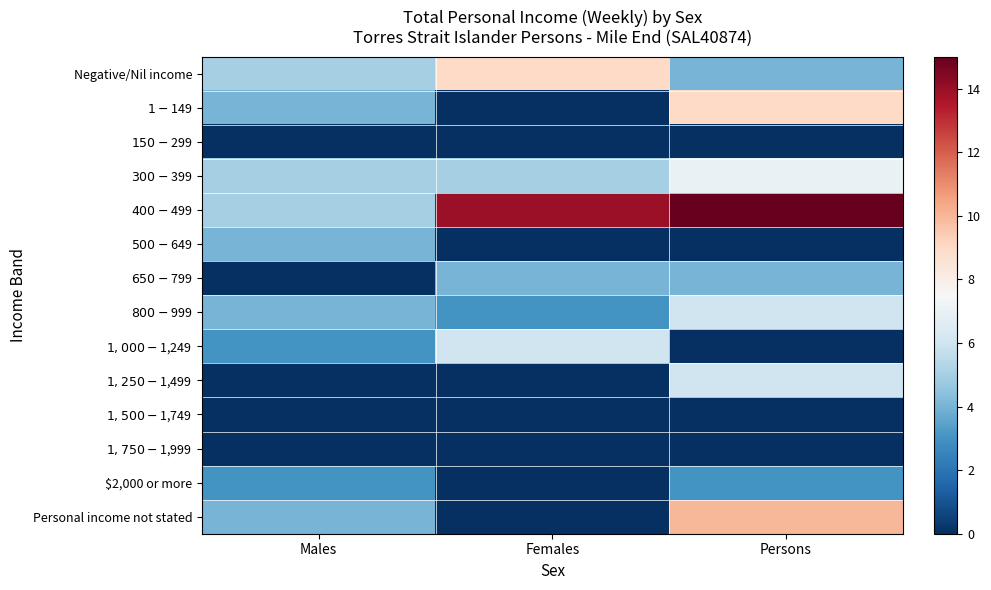

Reading right to left, extract all data points from this chart.

Negative/Nil income: Persons=4	Females=9	Males=5
$1-$149: Persons=9	Females=0	Males=4
$150-$299: Persons=0	Females=0	Males=0
$300-$399: Persons=7	Females=5	Males=5
$400-$499: Persons=15	Females=14	Males=5
$500-$649: Persons=0	Females=0	Males=4
$650-$799: Persons=4	Females=4	Males=0
$800-$999: Persons=6	Females=3	Males=4
$1,000-$1,249: Persons=0	Females=6	Males=3
$1,250-$1,499: Persons=6	Females=0	Males=0
$1,500-$1,749: Persons=0	Females=0	Males=0
$1,750-$1,999: Persons=0	Females=0	Males=0
$2,000 or more: Persons=3	Females=0	Males=3
Personal income not stated: Persons=10	Females=0	Males=4